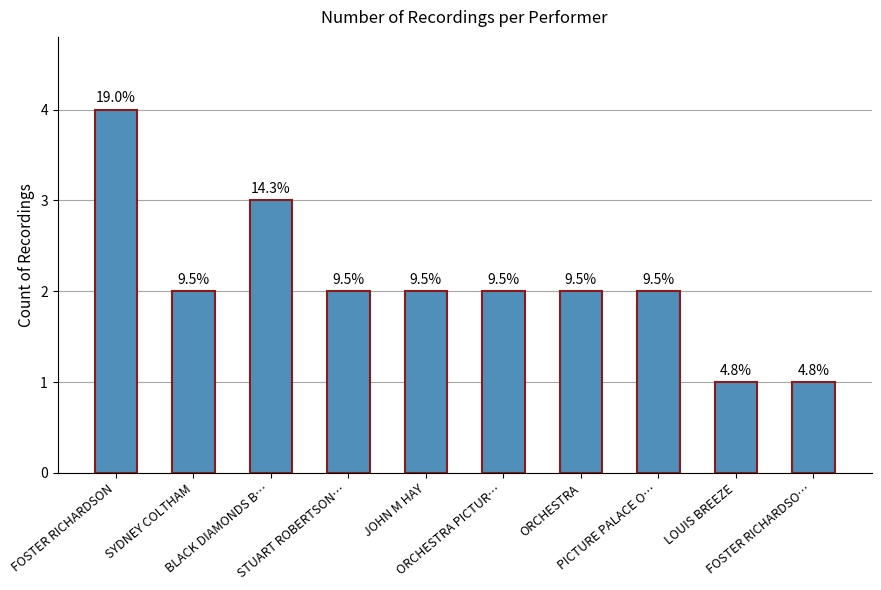

Reading left to right, transcribe all the data shown in this chart.

4	2	3	2	2	2	2	2	1	1